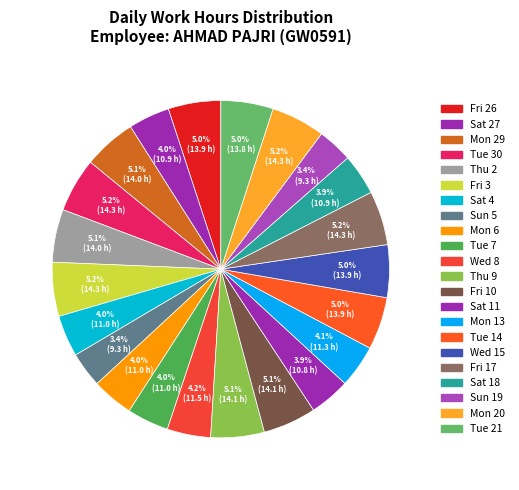

How many slices are in this pie chart?

22